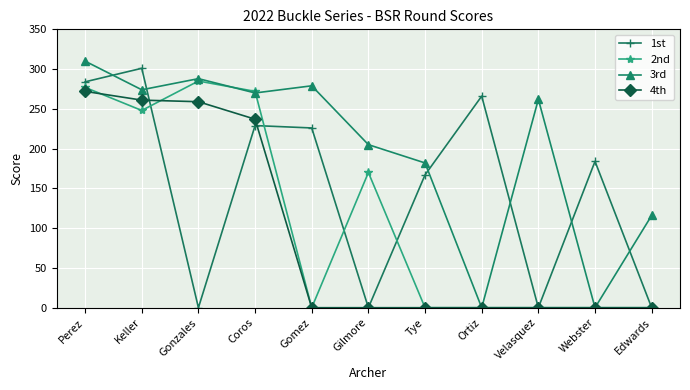

Reading right to left, list all the values displayed in this chart.

1st: Edwards=0	Webster=184	Velasquez=0	Ortiz=266	Tye=167	Gilmore=0	Gomez=226	Coros=229	Gonzales=0	Keller=301	Perez=284
2nd: Edwards=0	Webster=0	Velasquez=0	Ortiz=0	Tye=0	Gilmore=170	Gomez=0	Coros=272	Gonzales=285	Keller=248	Perez=277
3rd: Edwards=116	Webster=0	Velasquez=262	Ortiz=0	Tye=182	Gilmore=205	Gomez=279	Coros=270	Gonzales=288	Keller=274	Perez=310
4th: Edwards=0	Webster=0	Velasquez=0	Ortiz=0	Tye=0	Gilmore=0	Gomez=0	Coros=237	Gonzales=259	Keller=261	Perez=272